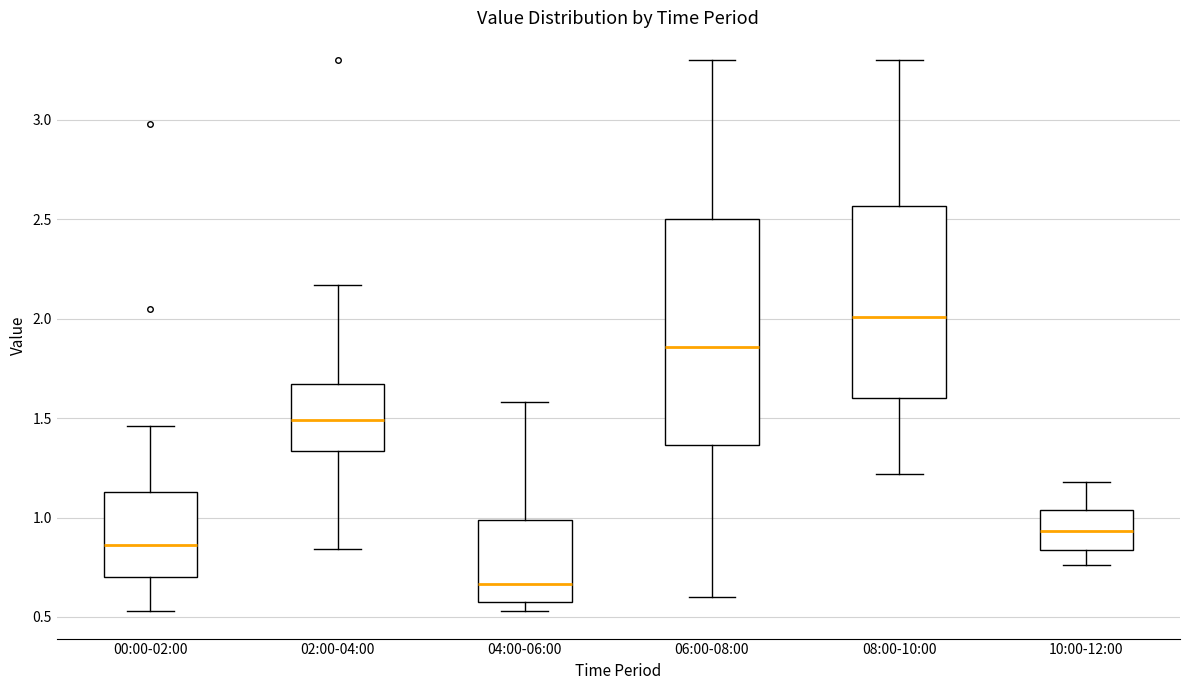

Reading left to right, read every box against the y-axis: the position of its median line, the range the box covers, and the ends of its whiskers. The values are not printed on the chart, so give them approximately, as read against the axis.

00:00-02:00: median 0.85, box 0.70 to 1.15, whiskers 0.55 to 1.45
02:00-04:00: median 1.50, box 1.35 to 1.65, whiskers 0.85 to 2.15
04:00-06:00: median 0.65, box 0.60 to 1.00, whiskers 0.55 to 1.60
06:00-08:00: median 1.85, box 1.35 to 2.50, whiskers 0.60 to 3.30
08:00-10:00: median 2.00, box 1.60 to 2.55, whiskers 1.20 to 3.30
10:00-12:00: median 0.95, box 0.85 to 1.05, whiskers 0.75 to 1.20